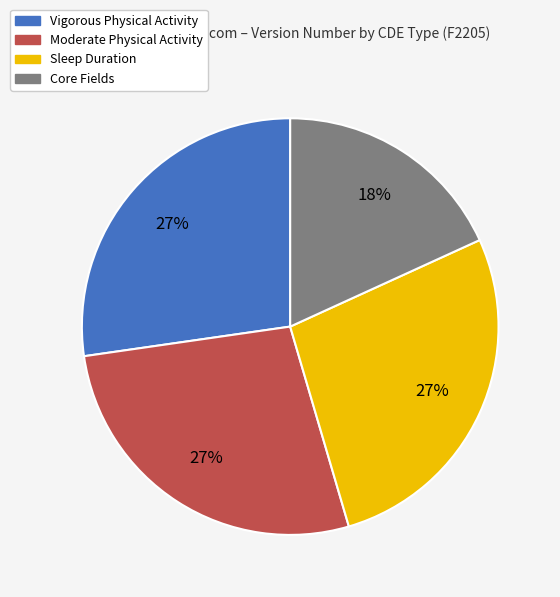

Is there any slice that represents more than half of the pie?

No